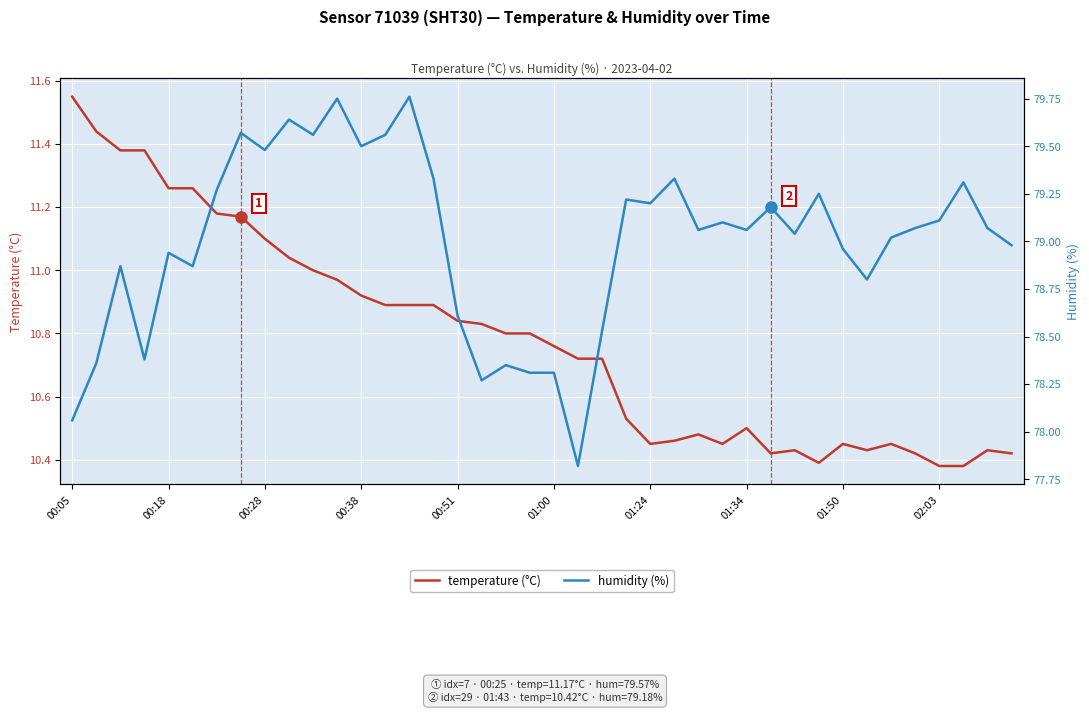

How many data points in humidity (%) are above 79?

24